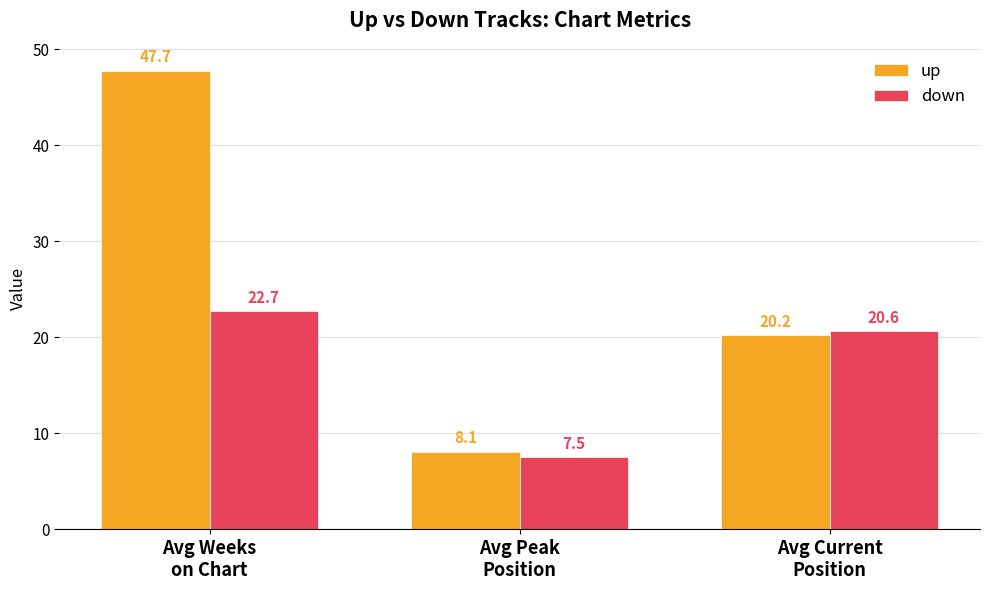

What is the value of the up bar at the 2nd from the left?

8.1